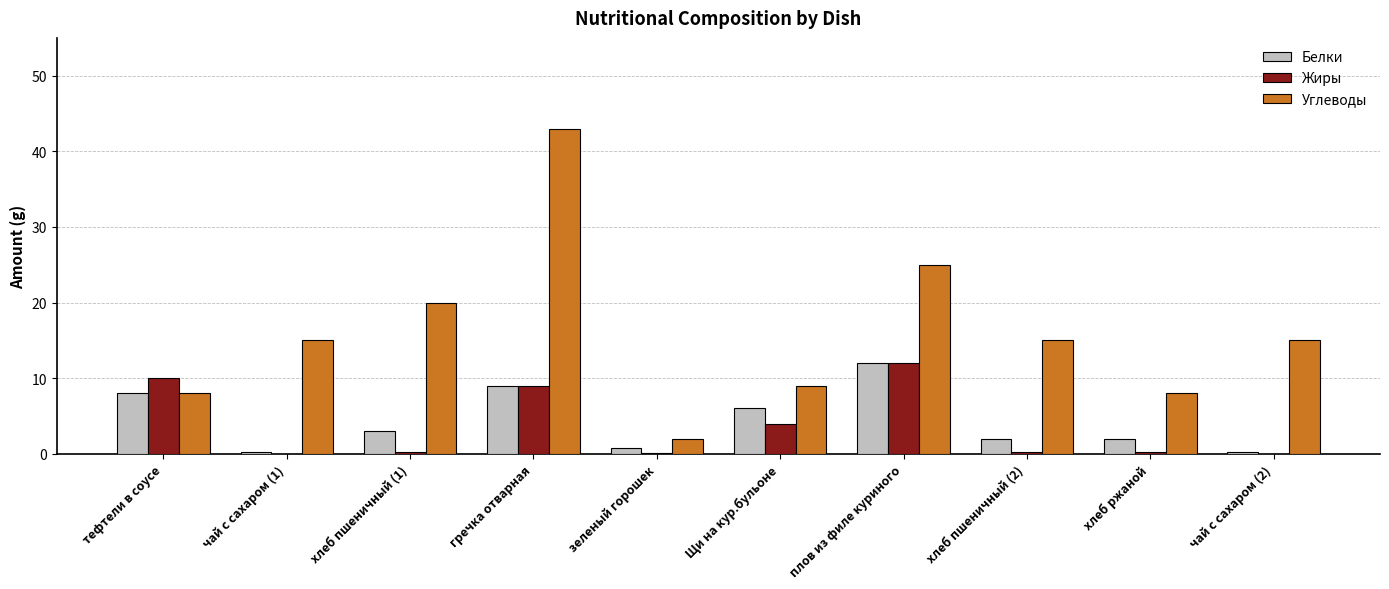

Which series has the largest total across all categories?

Углеводы